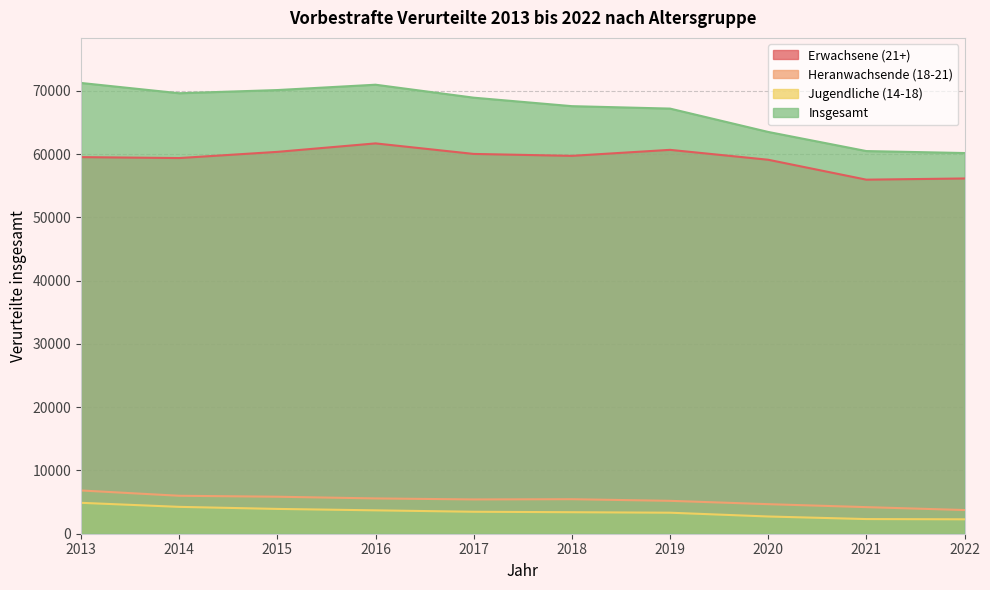

How many values in the Heranwachsende (18-21) series are below 5455?

5